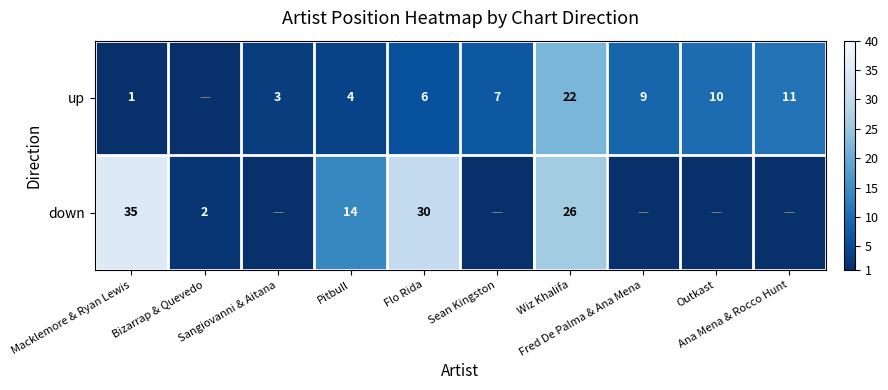

What is the difference between the up values at Bizarrap & Quevedo and Sangiovanni & Aitana?

3